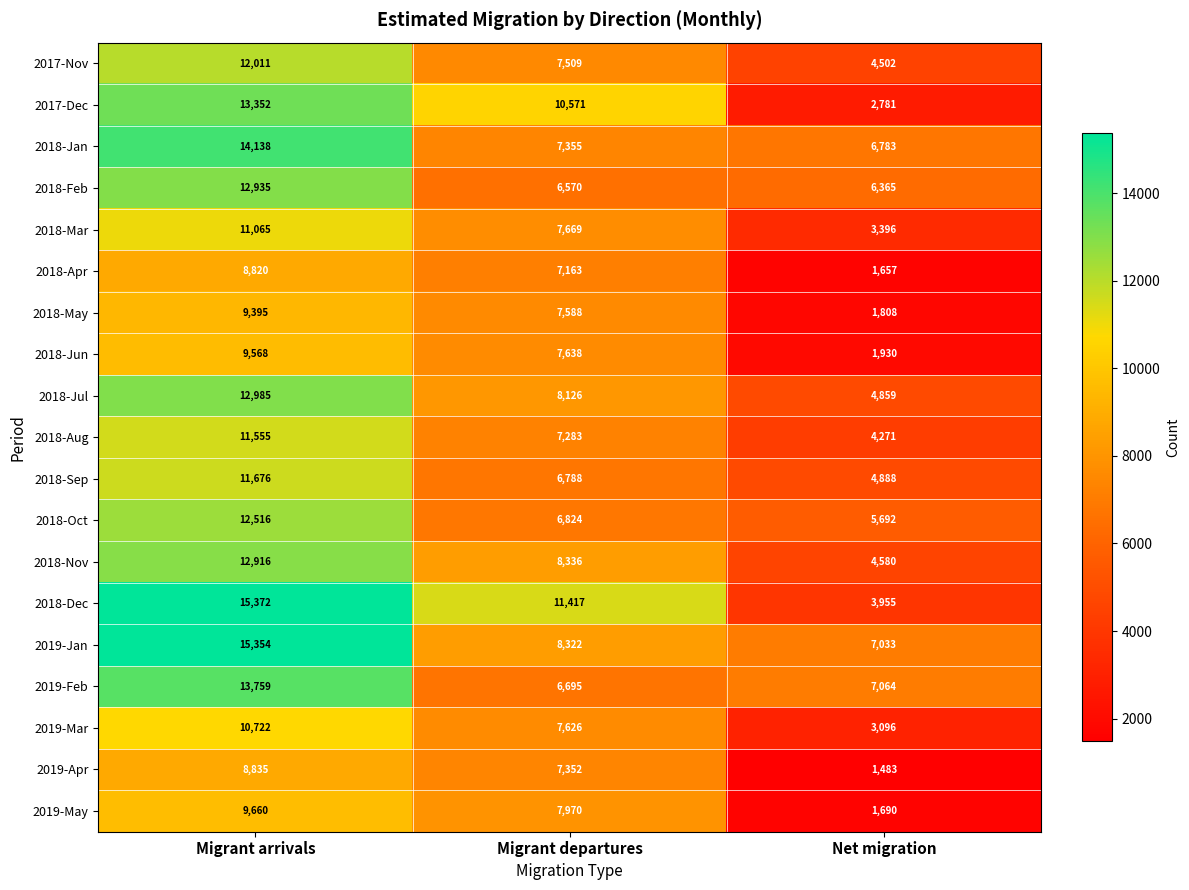

The 2018-Jul series shows 13044 at Migrant departures. True or false?

False